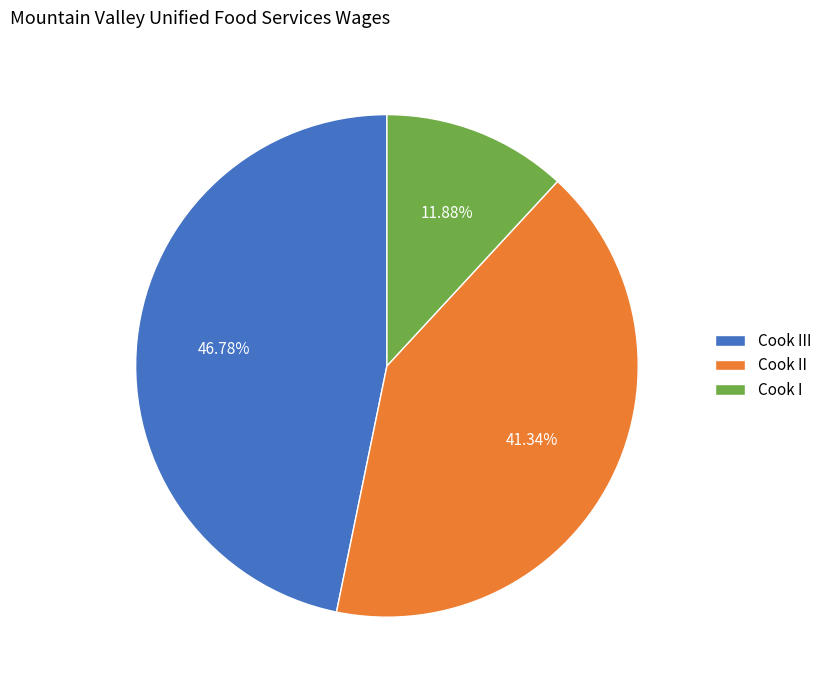

How many segments does this pie chart have?

3